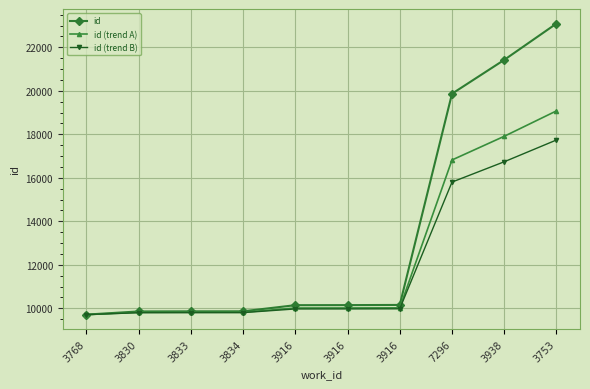

List the series in order of their peak value, lowest first.

id (trend B), id (trend A), id